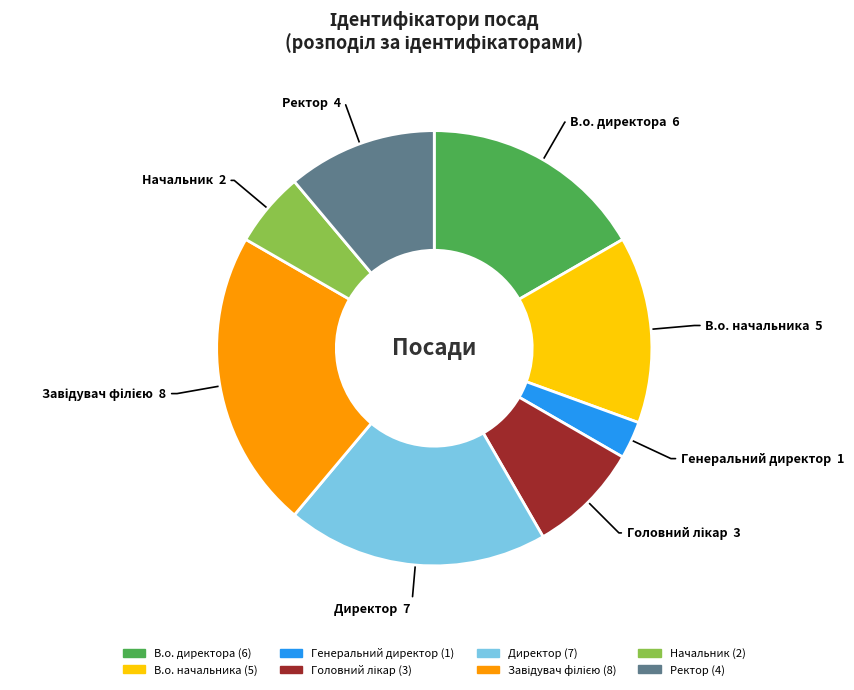

Is the sum of Генеральний директор and В.о. начальника greater than half?

No